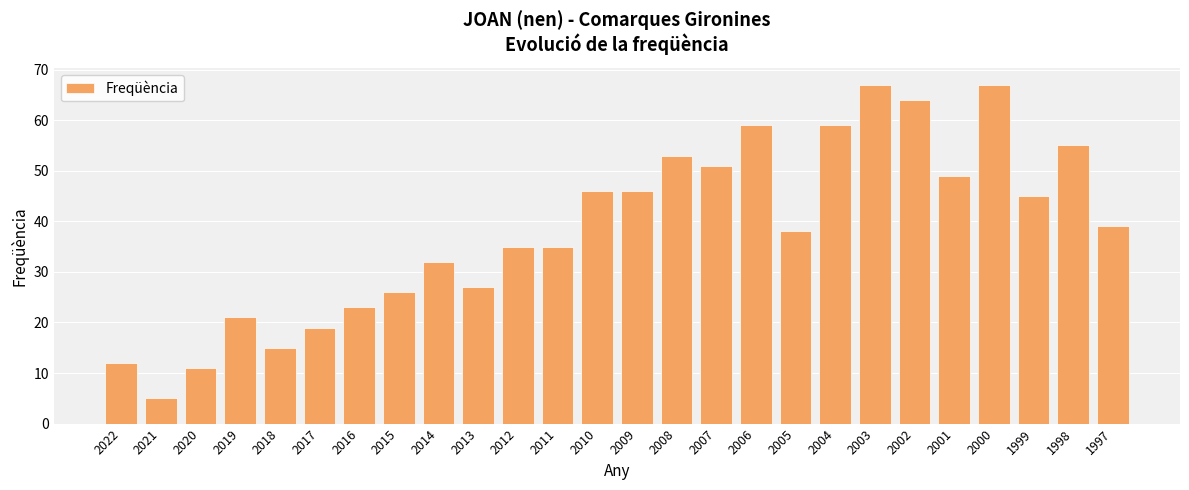

Reading left to right, extract all data points from this chart.

2022=12	2021=5	2020=11	2019=21	2018=15	2017=19	2016=23	2015=26	2014=32	2013=27	2012=35	2011=35	2010=46	2009=46	2008=53	2007=51	2006=59	2005=38	2004=59	2003=67	2002=64	2001=49	2000=67	1999=45	1998=55	1997=39